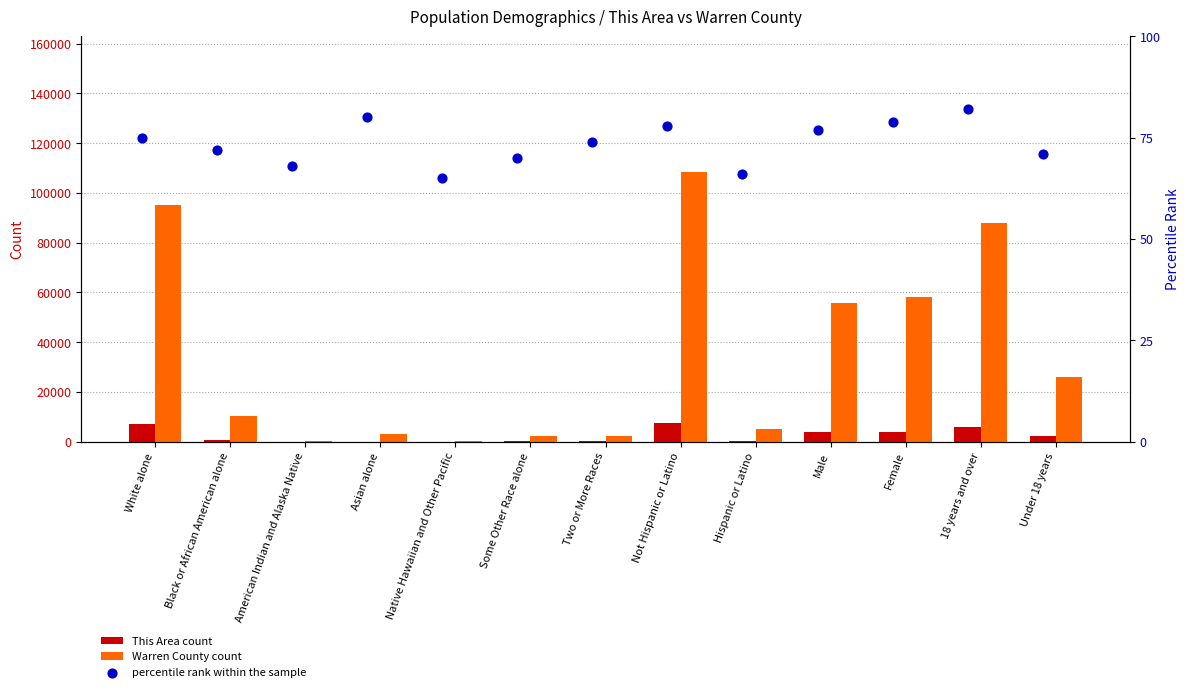

What is the total value across all series at Native Hawaiian and Other Pacific?

204